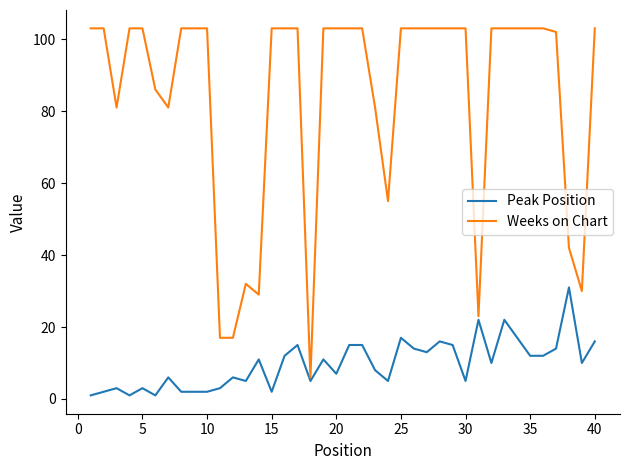

Which series has the largest total across all categories?

Weeks on Chart